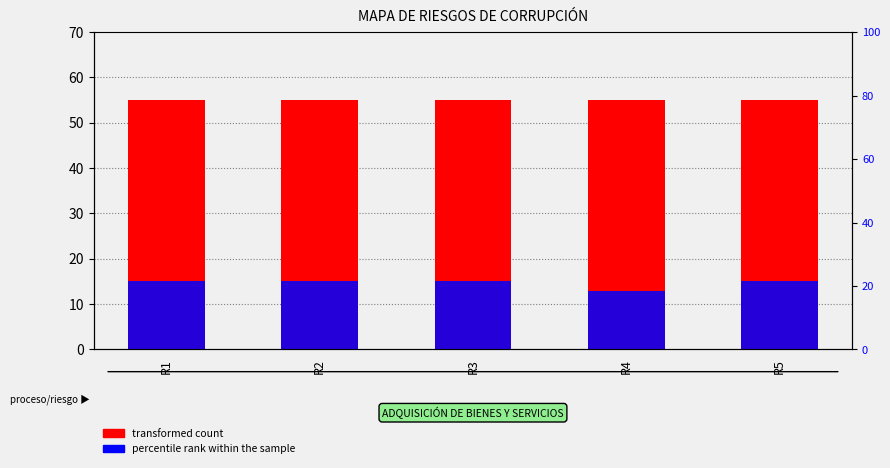

How many distinct data groups are displayed?

2